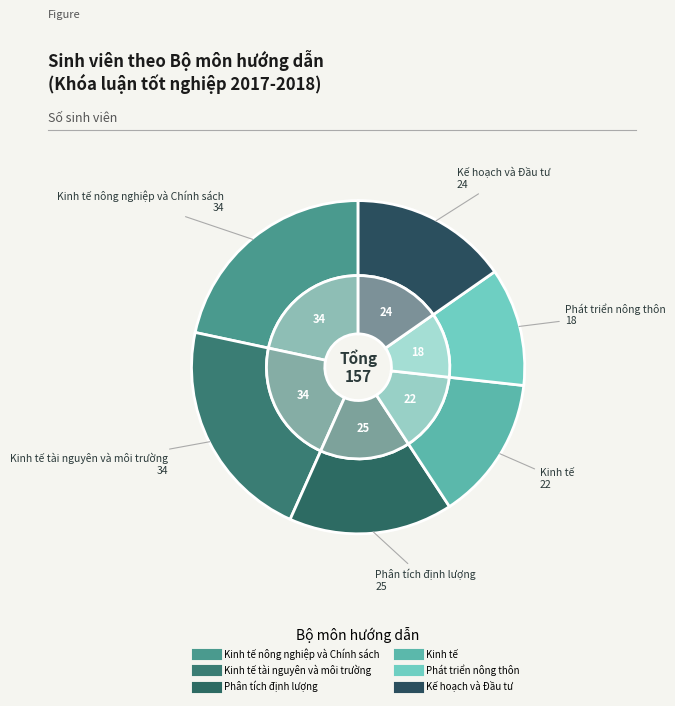

Combined, what portion of the pie is Phát triển nông thôn and Phân tích định lượng?

27.4%